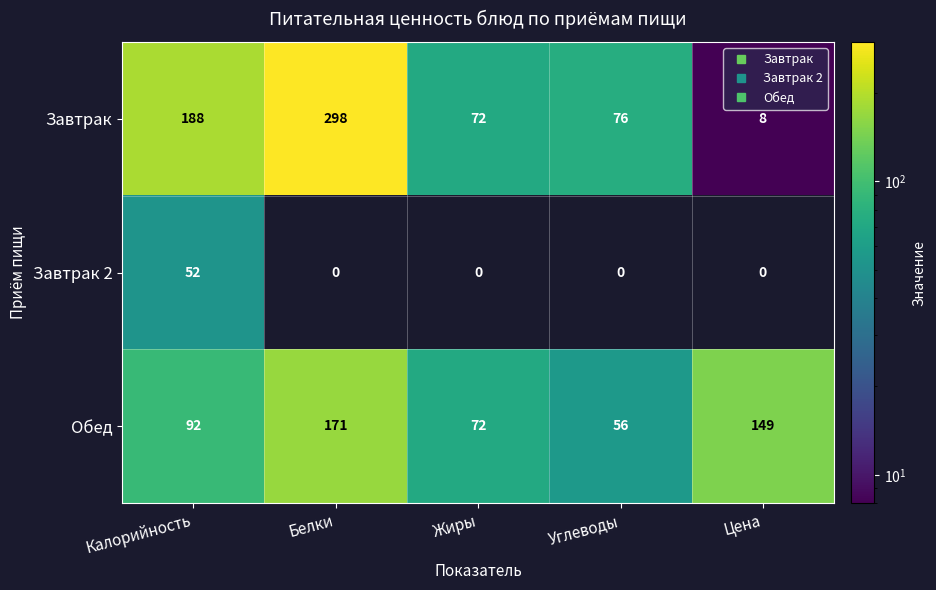

What is the total value across all series at Белки?

469